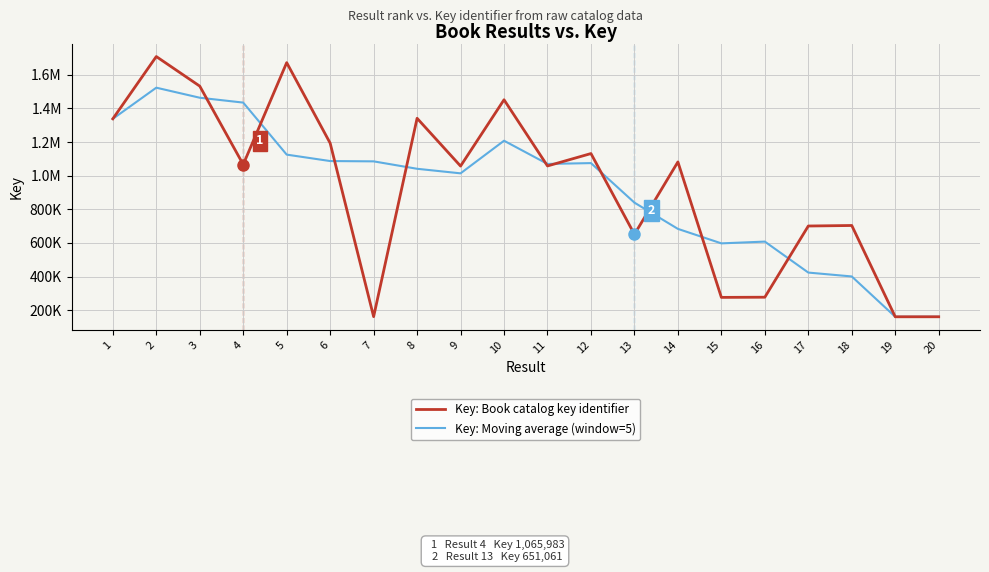

Does the chart have visible grid lines?

Yes